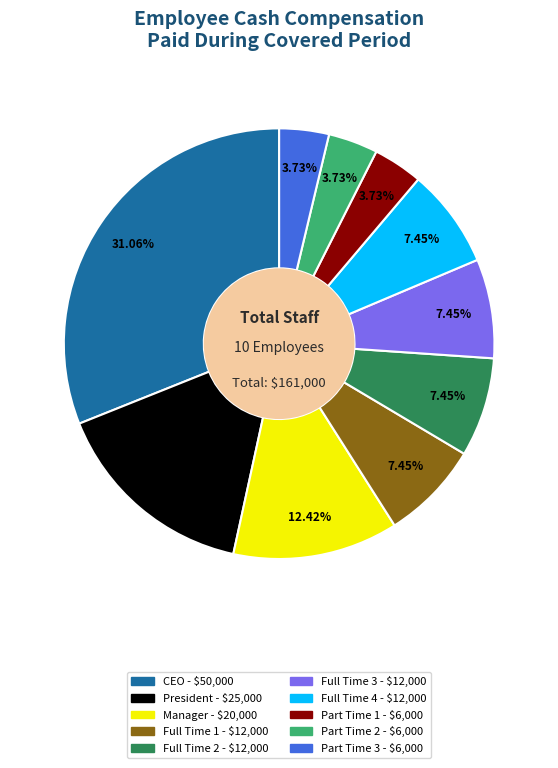

Is there any slice that represents more than half of the pie?

No